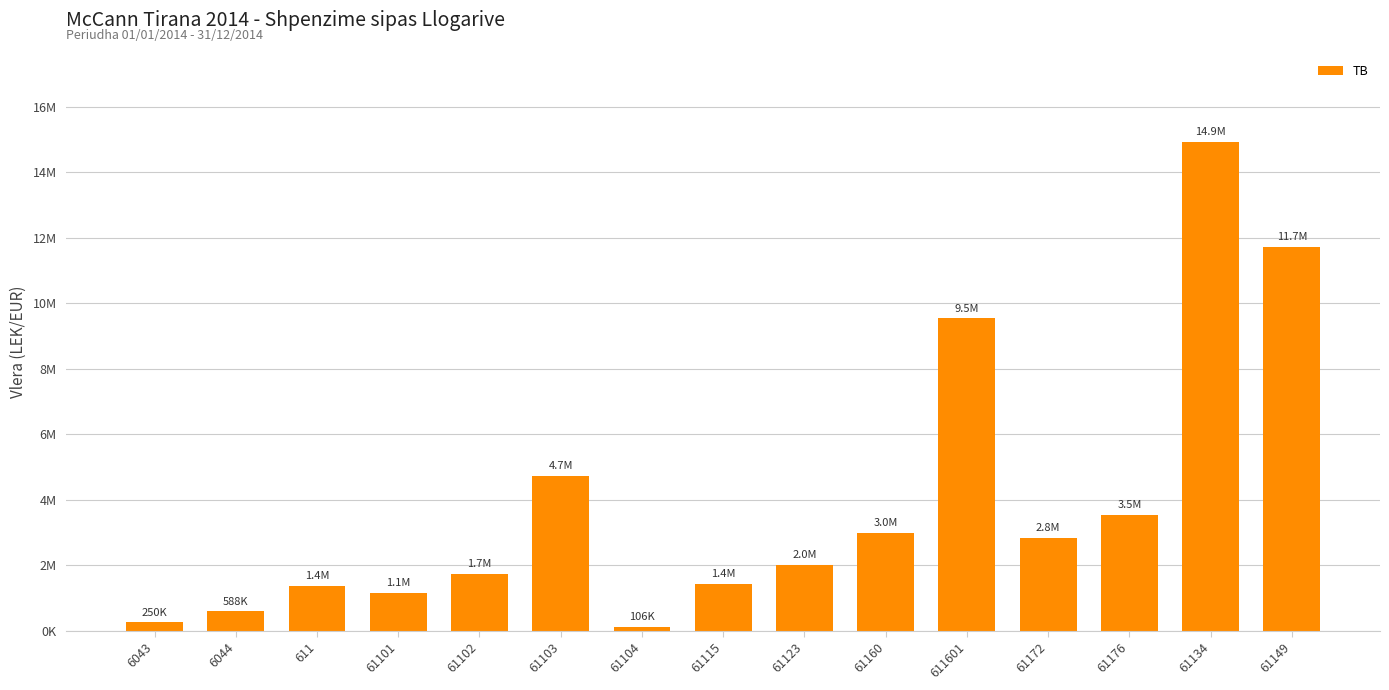

Reading left to right, transcribe all the data shown in this chart.

6043=250227.1	6044=588118.9	611=1366068.5	61101=1149043.7	61102=1735151.5	61103=4735066.9	61104=105900.0	61115=1434003.2	61123=2010362.2	61160=2980057.7	611601=9536057.6	61172=2830643.4	61176=3541660.7	61134=14931158.8	61149=11717876.6